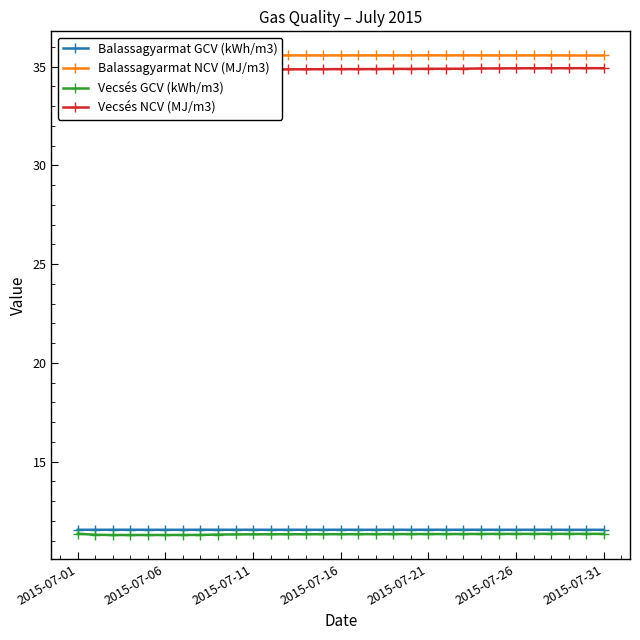

True or false: Vecsés NCV (MJ/m3) and Vecsés GCV (kWh/m3) cross at least once.

False